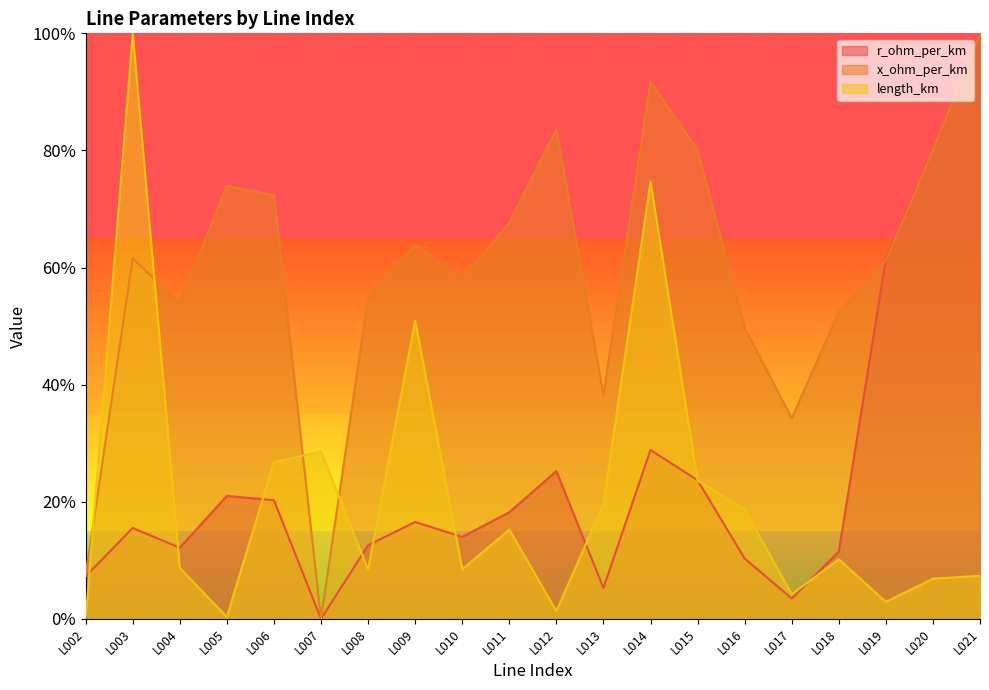

How many values in length_km are above zero?

19